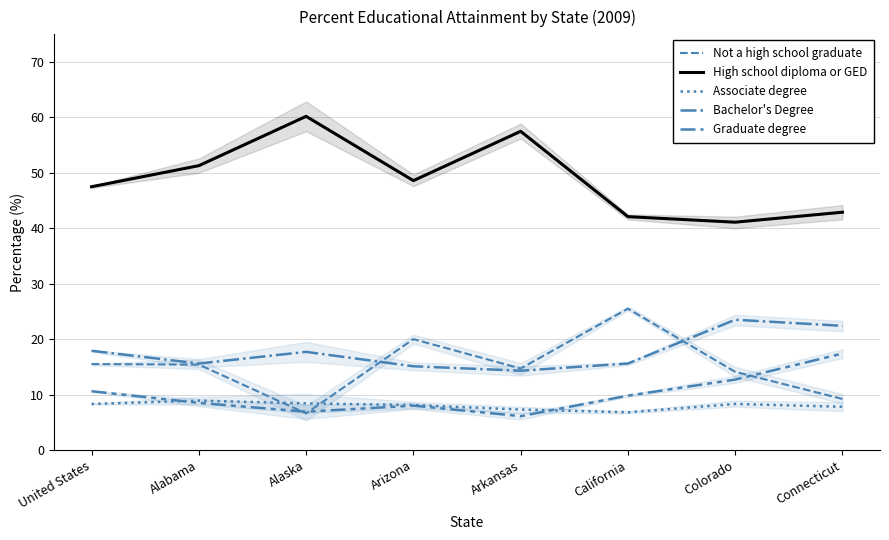

At which category does Not a high school graduate reach its first local valley?

Alaska